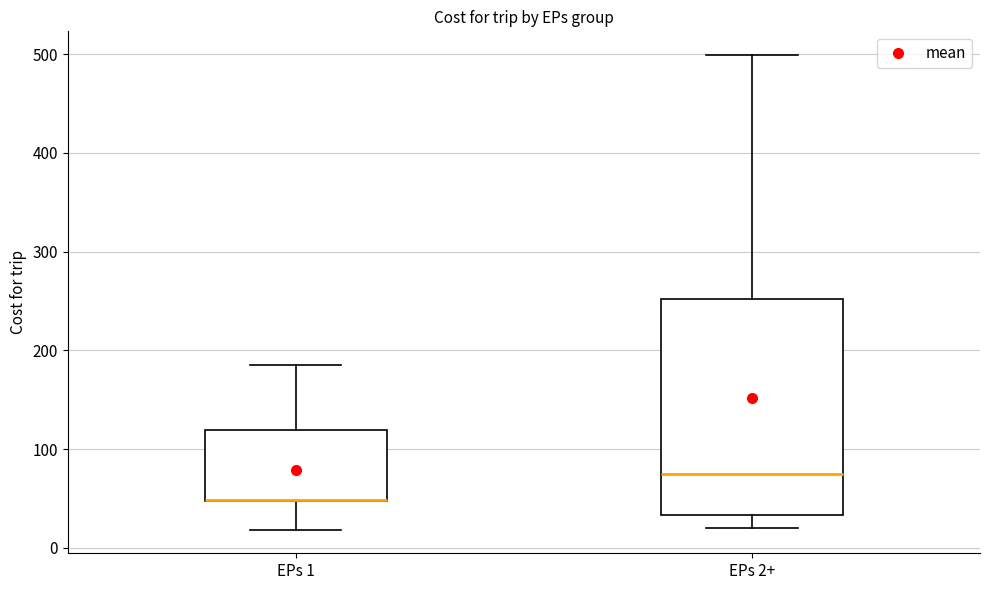

Which box is the tallest, from its lower edge to its upper edge?

EPs 2+